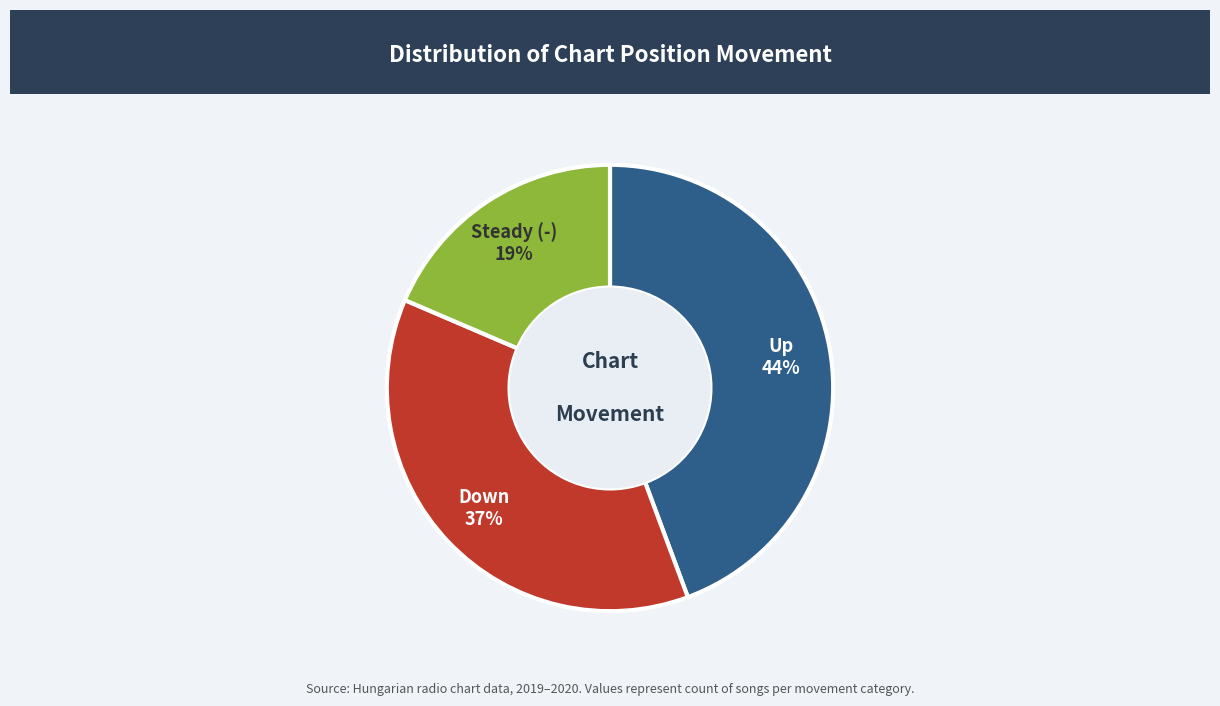

Is there any slice that represents more than half of the pie?

No